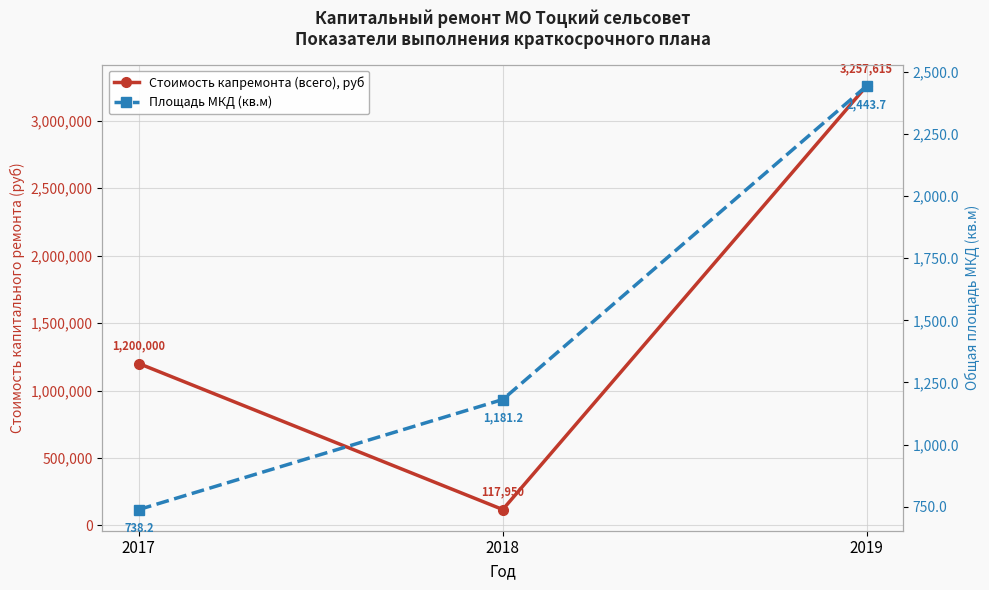

Which label corresponds to the smallest value in the chart?

2017